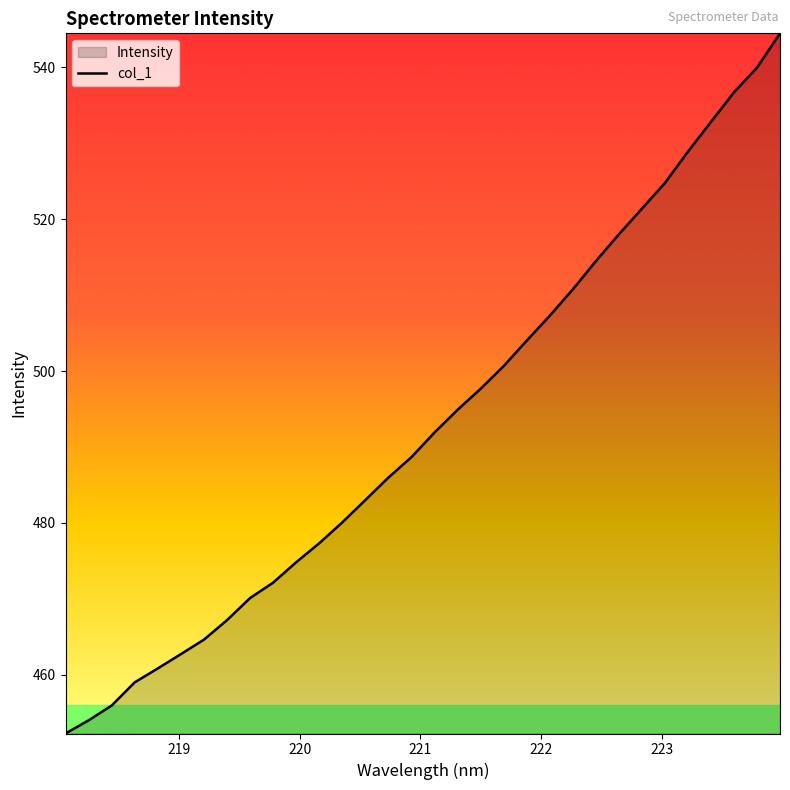

What is the maximum value shown in the chart?

544.5